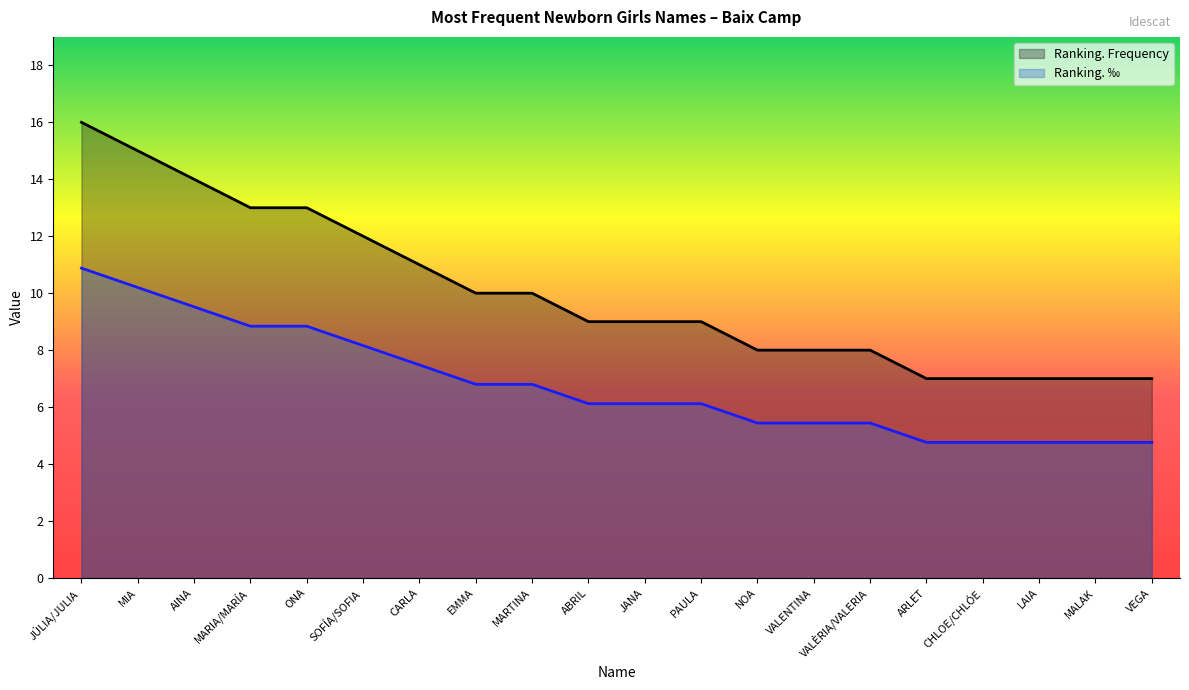

True or false: Ranking. ‰ has more than 2 interior local peaks.

False